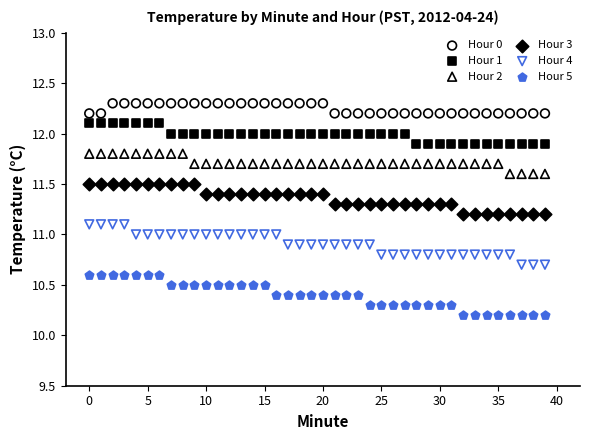

Which series contains the highest Y value?

Hour 0